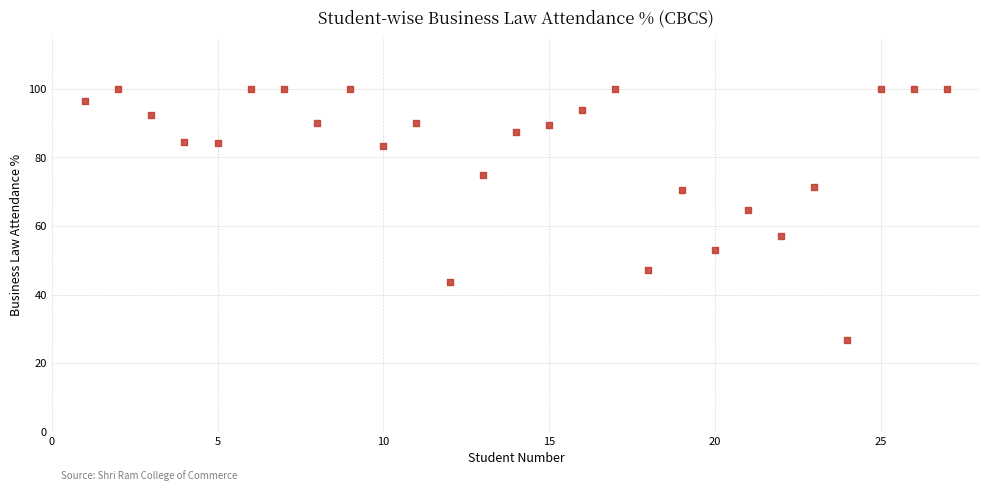

What is the range of Y values (max minus min)?

73.3